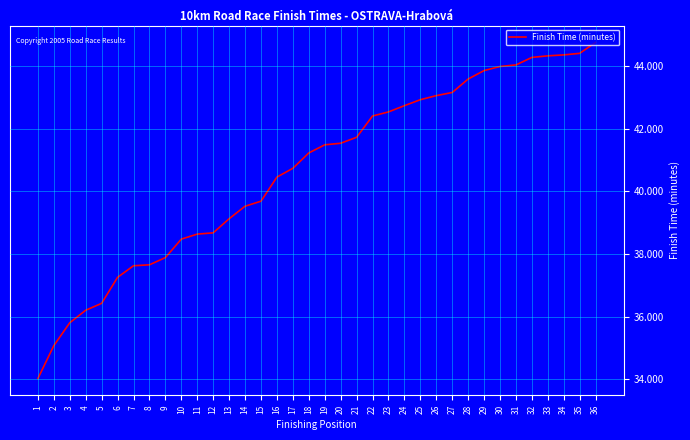

Which has a higher value, 36 or 6?

36